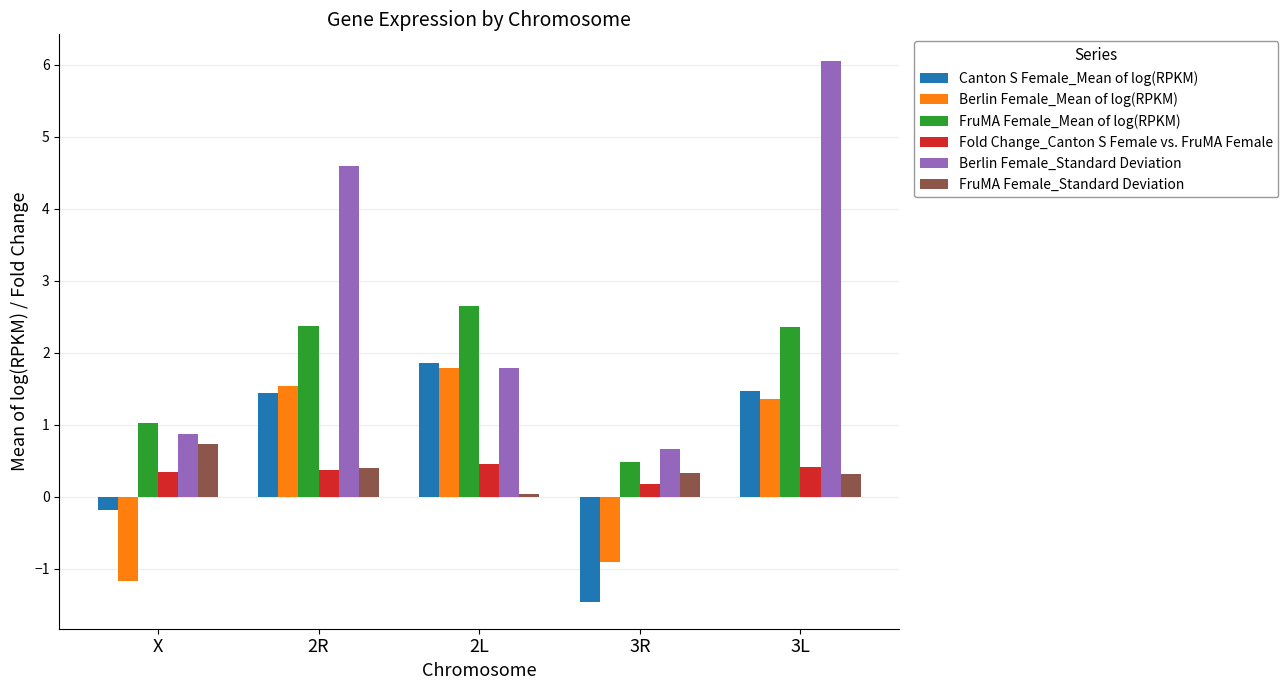

True or false: Berlin Female_Mean of log(RPKM) has a value of -1.2 at X.

True